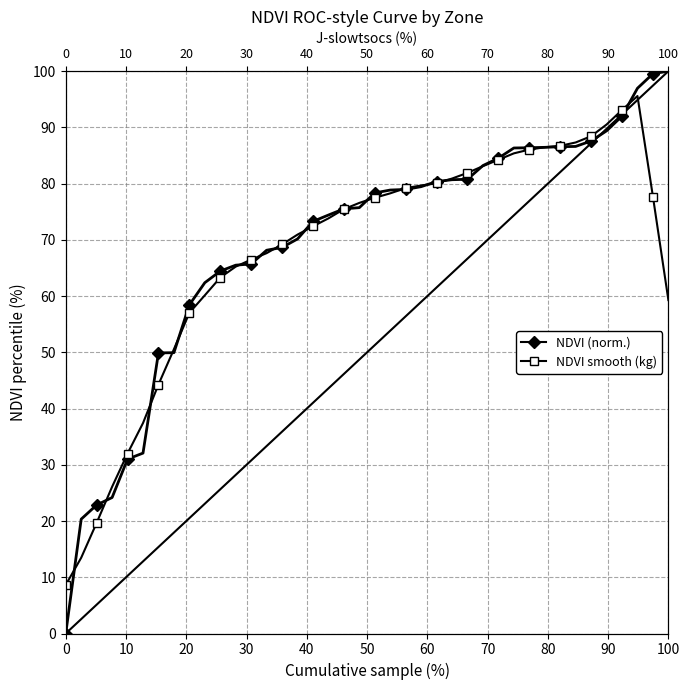

What is the sum of all NDVI (norm.) values?

2775.8